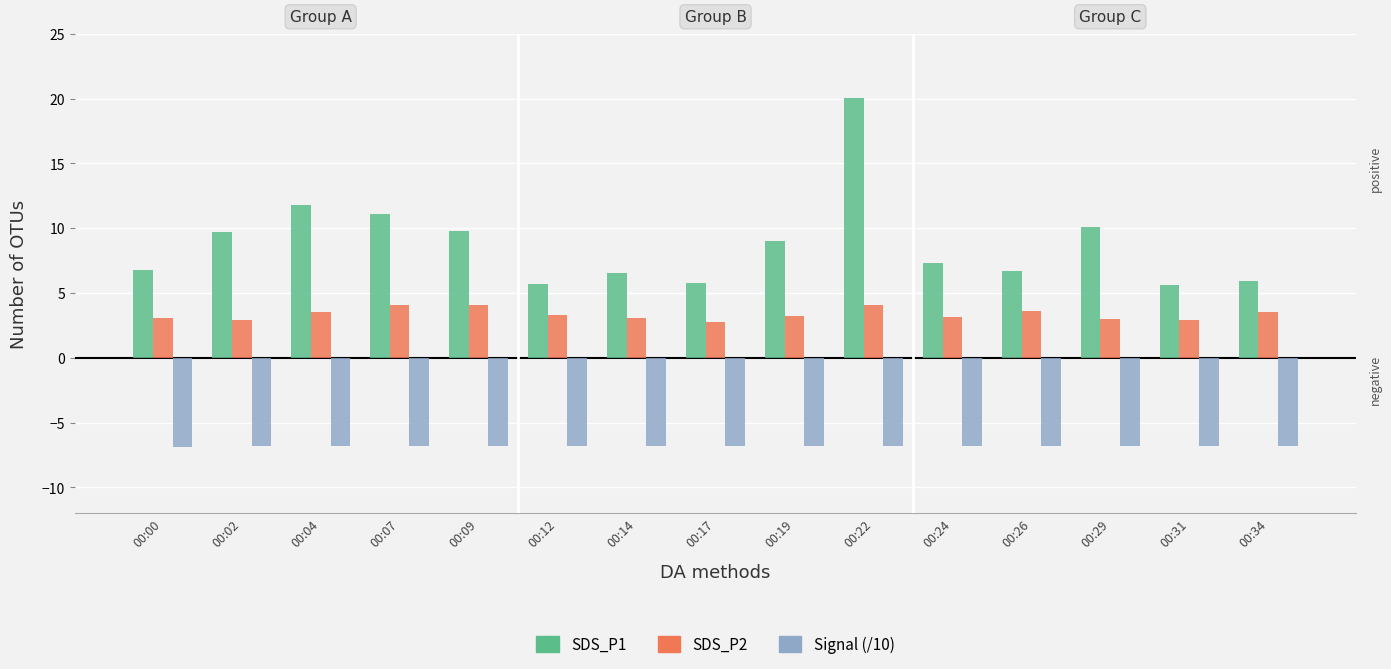

What is the value of the SDS_P1 bar at the 3rd from the left?

11.8